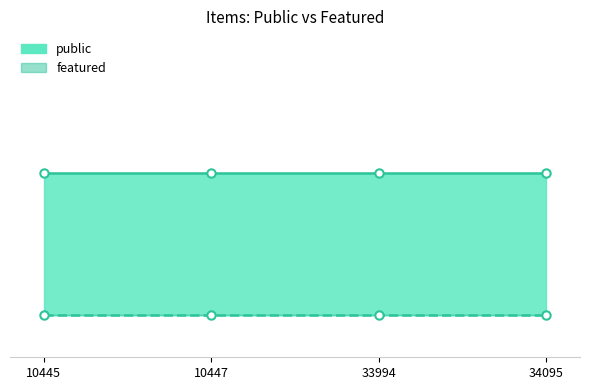

List the series in order of their peak value, highest first.

public, featured